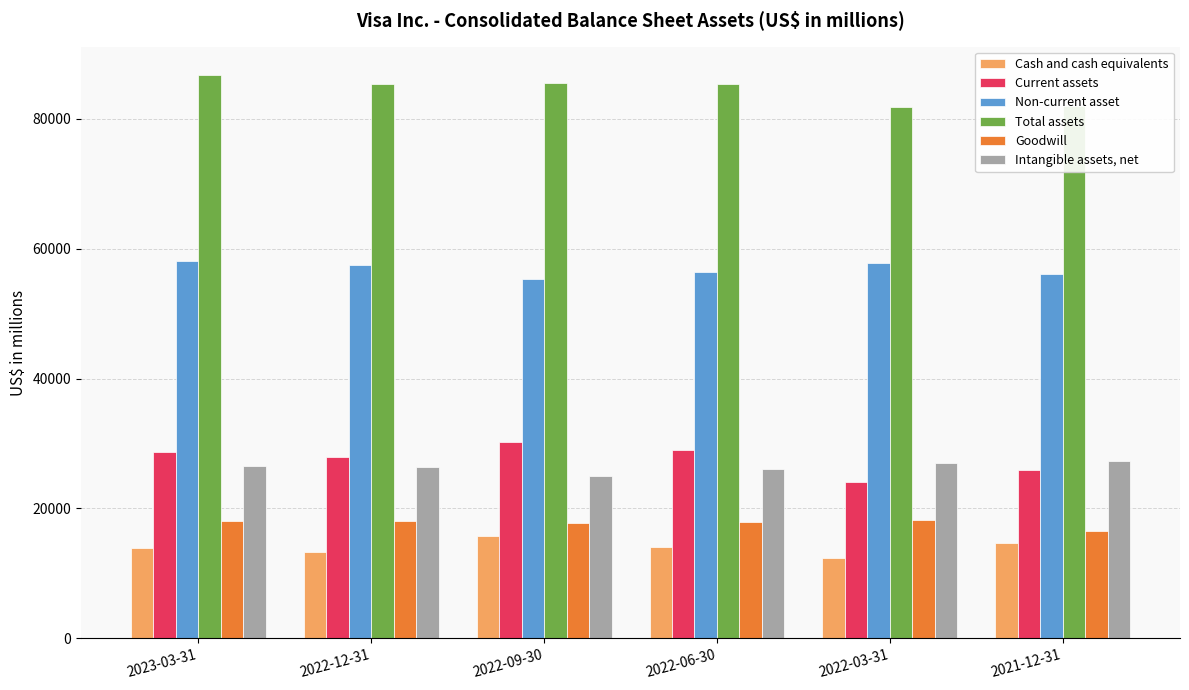

What is the minimum value for Intangible assets, net?

25065